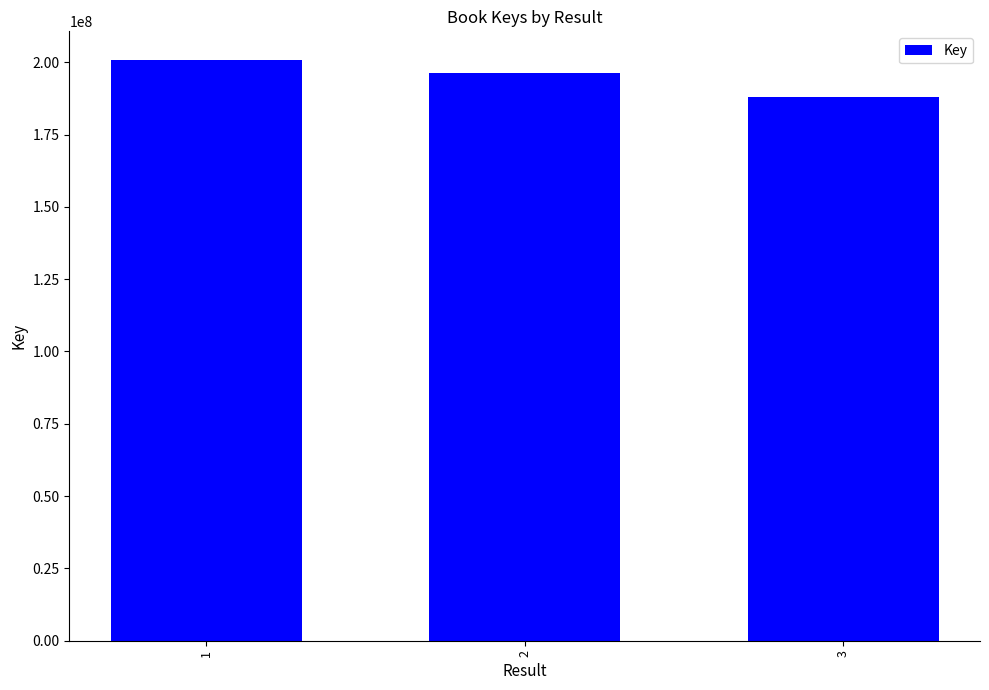

Reading left to right, list all the values displayed in this chart.

1=200652362	2=196425629	3=187837552